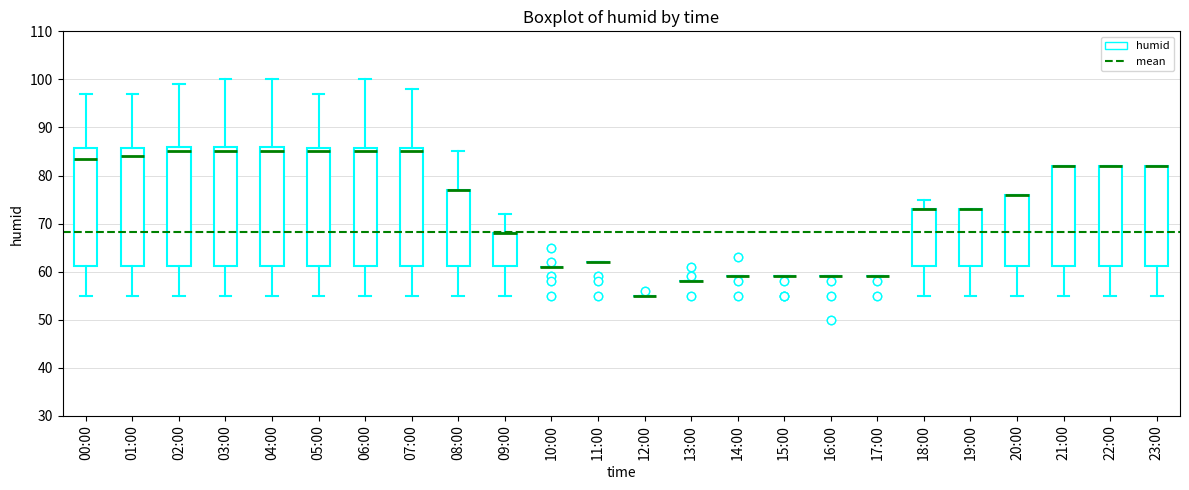

Reading left to right, read every box against the y-axis: the position of its median line, the range the box covers, and the ends of its whiskers. The values are not printed on the chart, so give them approximately, as read against the axis.

00:00: median 84, box 61 to 86, whiskers 55 to 97
01:00: median 84, box 61 to 86, whiskers 55 to 97
02:00: median 85, box 61 to 86, whiskers 55 to 99
03:00: median 85, box 61 to 86, whiskers 55 to 100
04:00: median 85, box 61 to 86, whiskers 55 to 100
05:00: median 85, box 61 to 86, whiskers 55 to 97
06:00: median 85, box 61 to 86, whiskers 55 to 100
07:00: median 85, box 61 to 86, whiskers 55 to 98
08:00: median 77 (drawn on the box's upper edge), box 61 to 77, whiskers 55 to 85
09:00: median 68 (drawn on the box's upper edge), box 61 to 68, whiskers 55 to 72
10:00: box collapsed to a line at 61, whiskers 61 to 61
11:00: box collapsed to a line at 62, whiskers 62 to 62
12:00: box collapsed to a line at 55, whiskers 55 to 55
13:00: box collapsed to a line at 58, whiskers 58 to 58
14:00: box collapsed to a line at 59, whiskers 59 to 59
15:00: box collapsed to a line at 59, whiskers 59 to 59
16:00: box collapsed to a line at 59, whiskers 59 to 59
17:00: box collapsed to a line at 59, whiskers 59 to 59
18:00: median 73 (drawn on the box's upper edge), box 61 to 73, whiskers 55 to 75
19:00: median 73 (drawn on the box's upper edge), box 61 to 73, whiskers 55 to 73
20:00: median 76 (drawn on the box's upper edge), box 61 to 76, whiskers 55 to 76
21:00: median 82 (drawn on the box's upper edge), box 61 to 82, whiskers 55 to 82
22:00: median 82 (drawn on the box's upper edge), box 61 to 82, whiskers 55 to 82
23:00: median 82 (drawn on the box's upper edge), box 61 to 82, whiskers 55 to 82